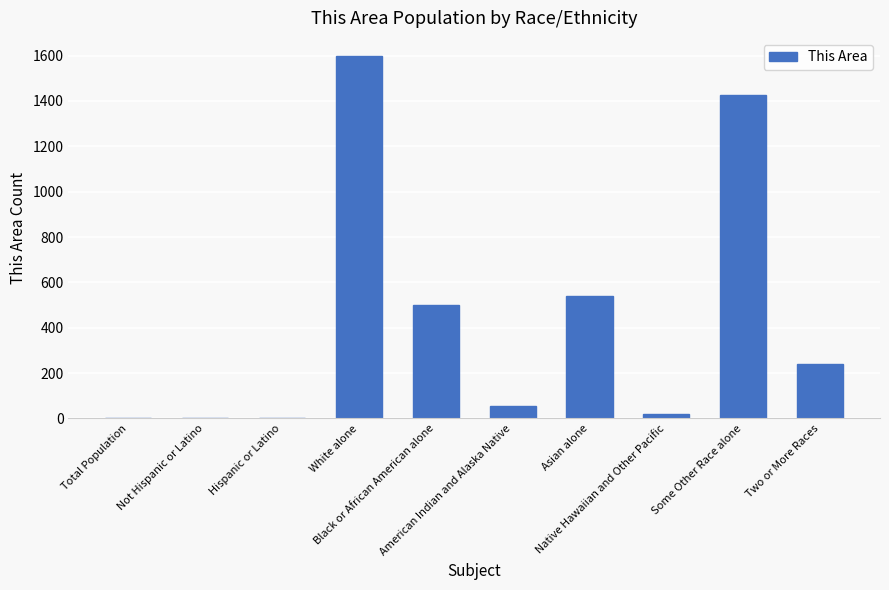

True or false: the data shows 1427 at Some Other Race alone.

True